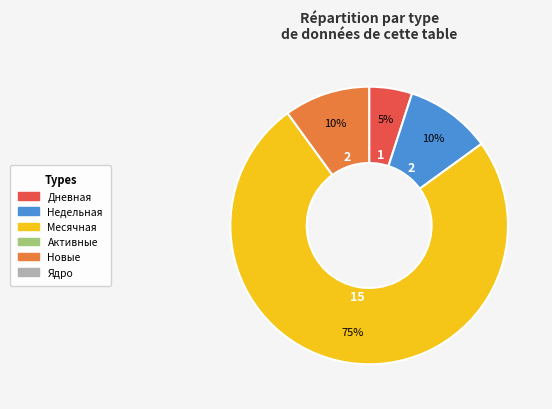

Does any single category account for the majority?

Yes